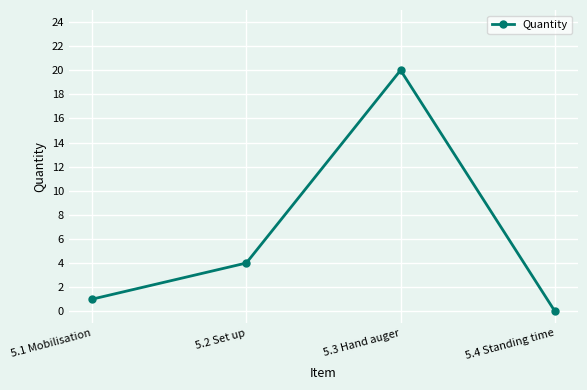

How many interior local peaks (higher than both neighbors) does the data have?

1